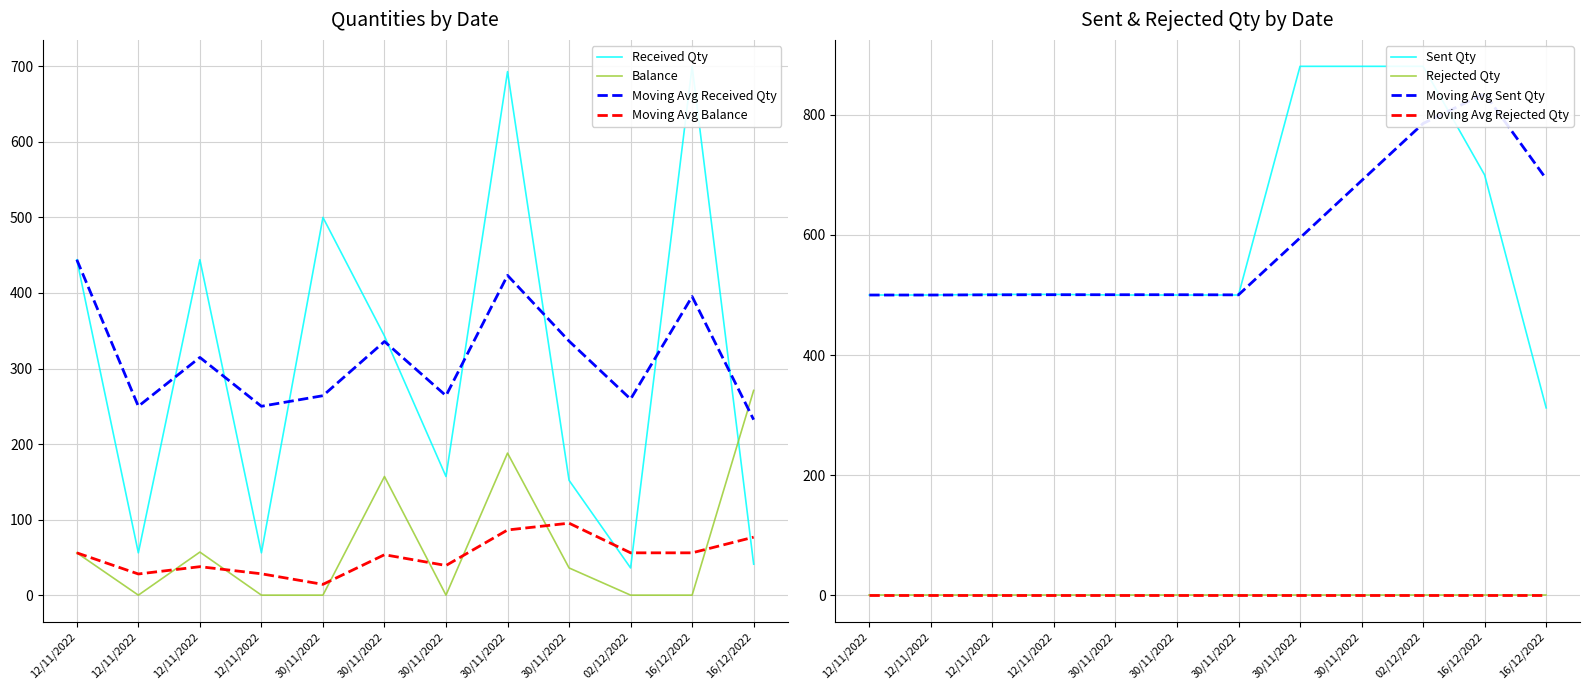

Where does the Balance series first go above 36?

12/11/2022